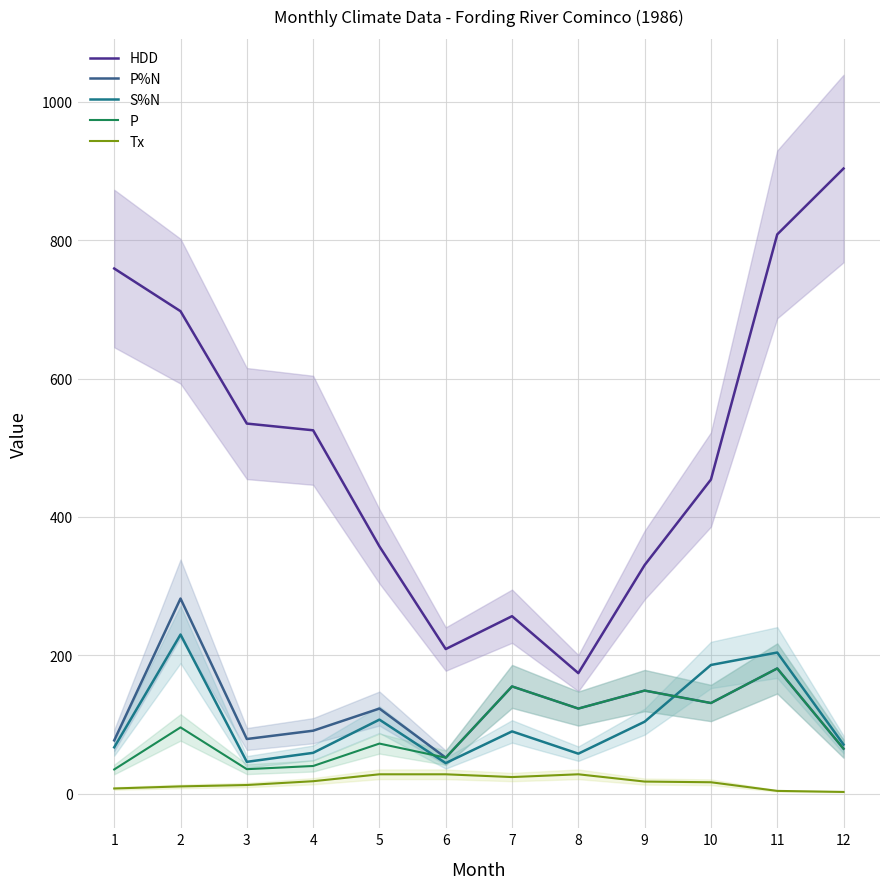

How many interior local valleys does the P%N series have?

4